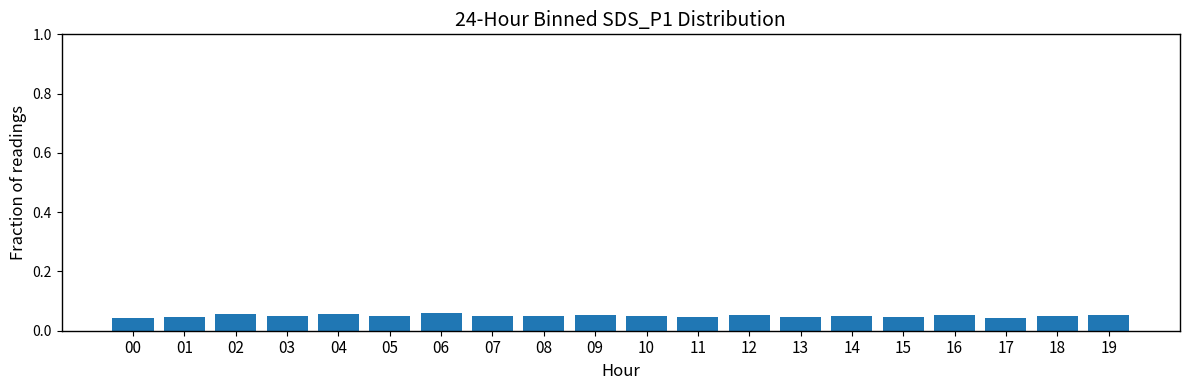

How many values are between 0 and 1?

20